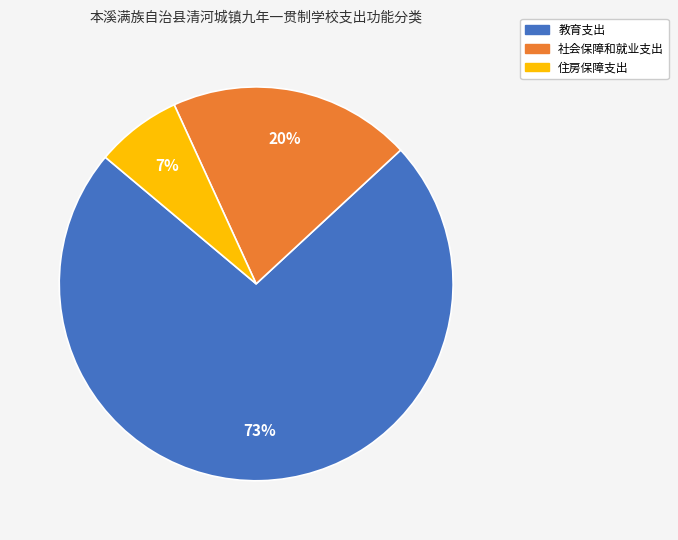

To the nearest percent, what percentage of the pie is 住房保障支出?

7%